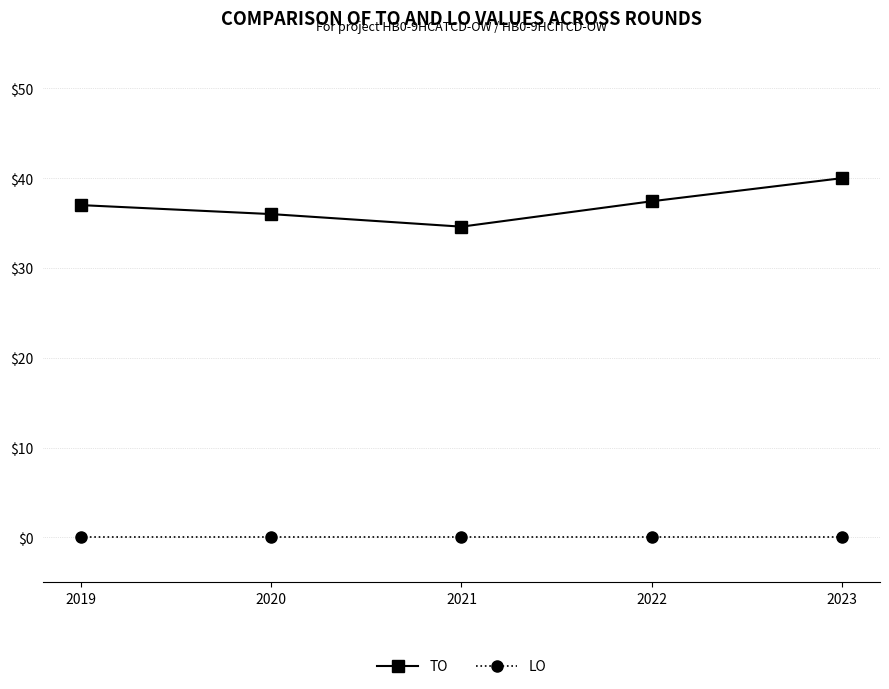

Where is the first local minimum for TO?

2021